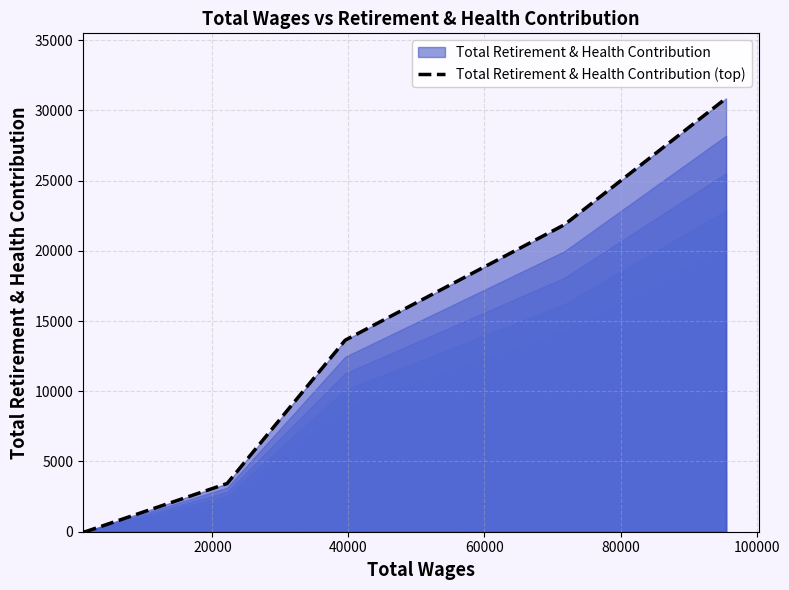

What is the sum of all values?

69782